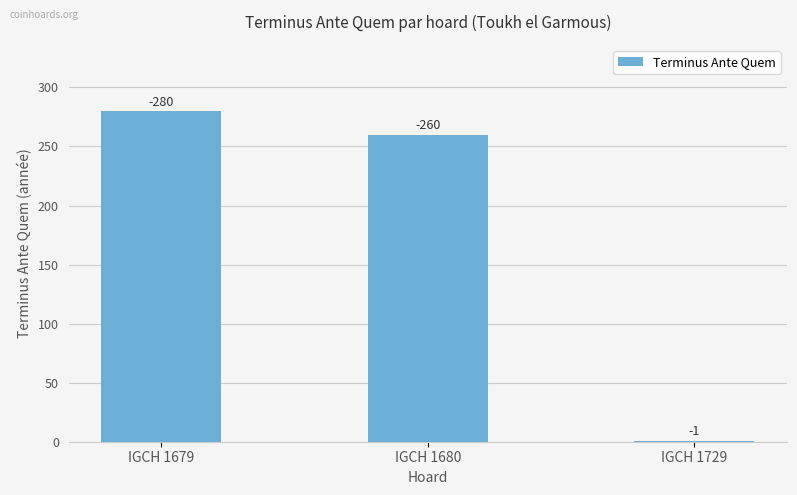

Which label corresponds to the smallest value in the chart?

IGCH 1729